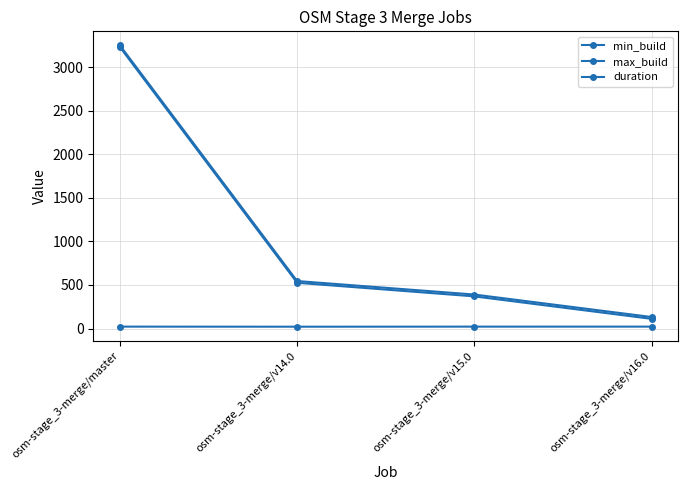

Read the duration value at osm-stage_3-merge/master.

21.6